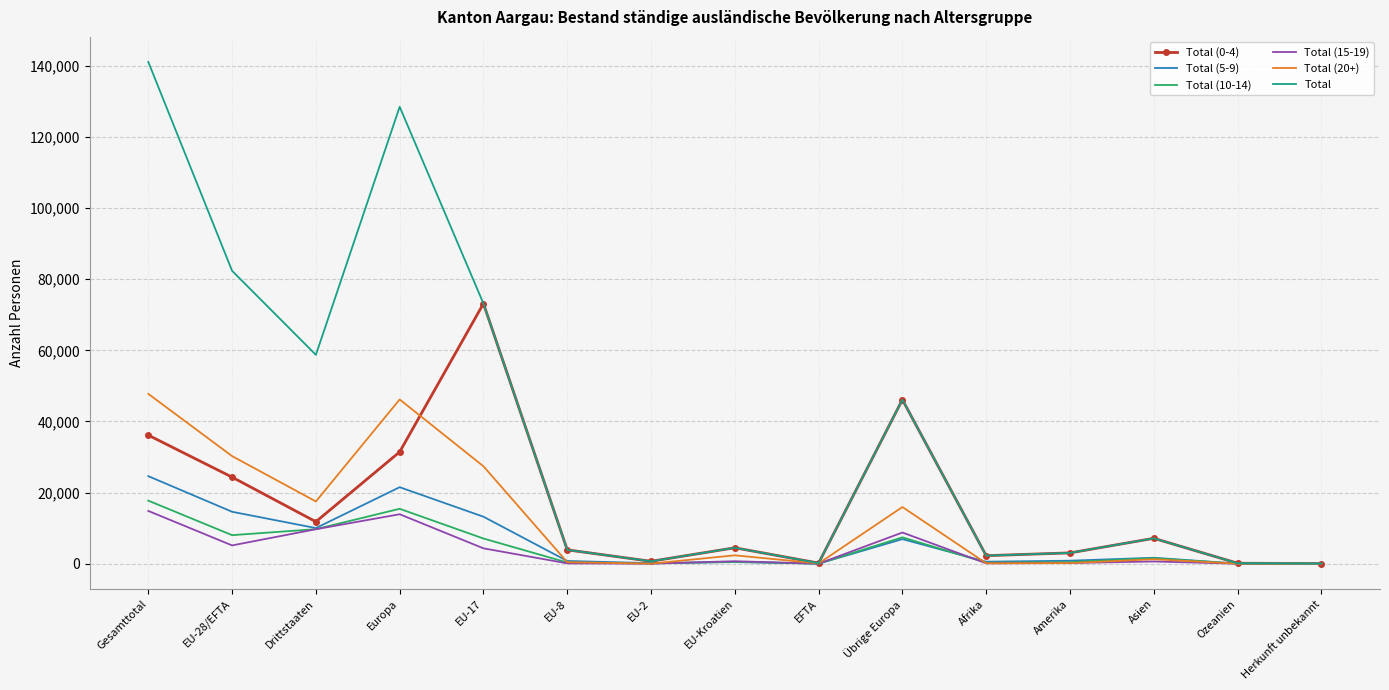

Is the value of Total (20+) at EU-Kroatien greater than the value of Total (5-9) at EU-17?

No